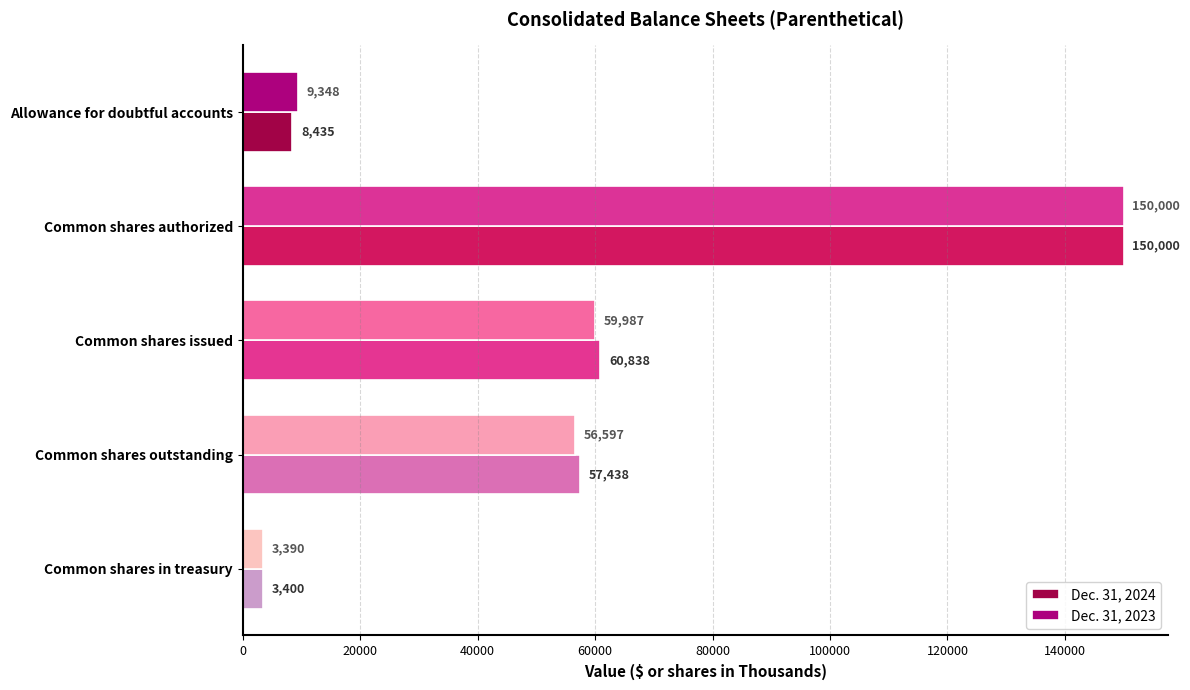

Is it true that Dec. 31, 2023 equals 9348 at Allowance for doubtful accounts?

True